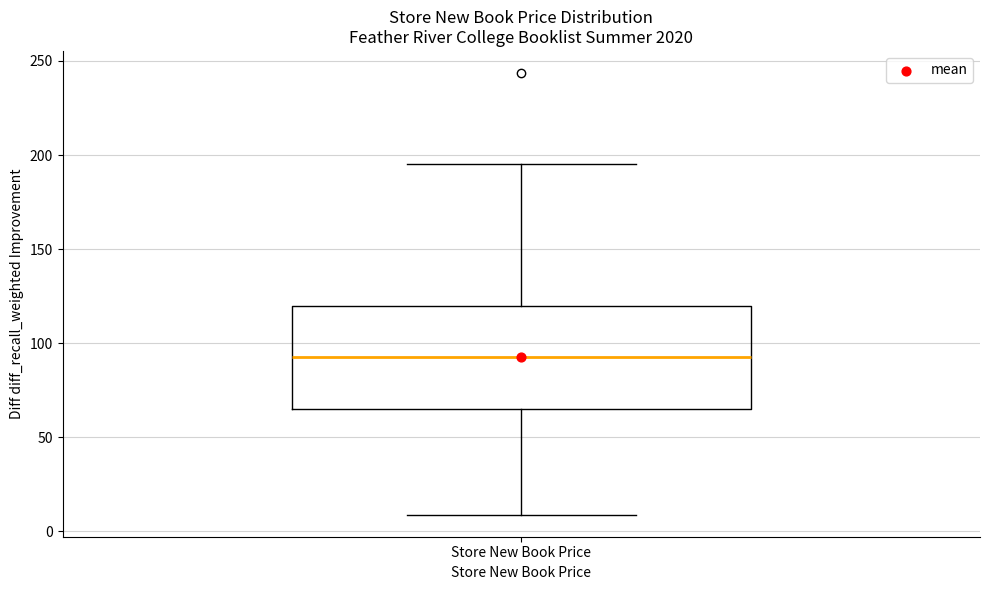

Read this box plot against the y-axis: the position of the median line, the range covered by the box, and the ends of both whiskers. The values are not printed on the chart, so give them approximately, as read against the axis.

median 95, box 65 to 120, whiskers 10 to 195